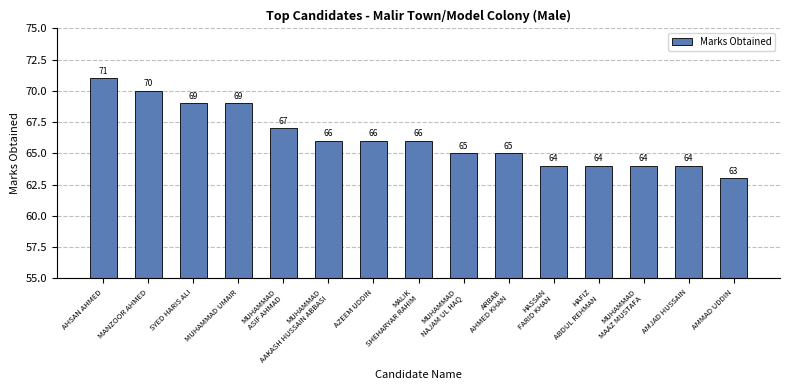

At which label is the value closest to 67?

MUHAMMAD
ASIF AHMAD